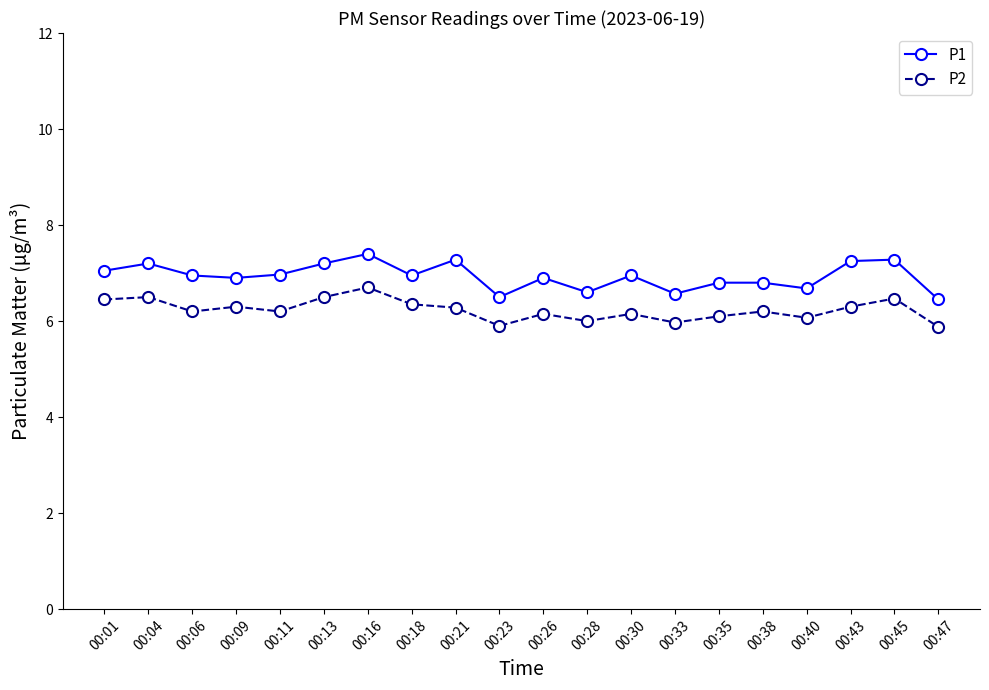

List the series in order of their peak value, highest first.

P1, P2